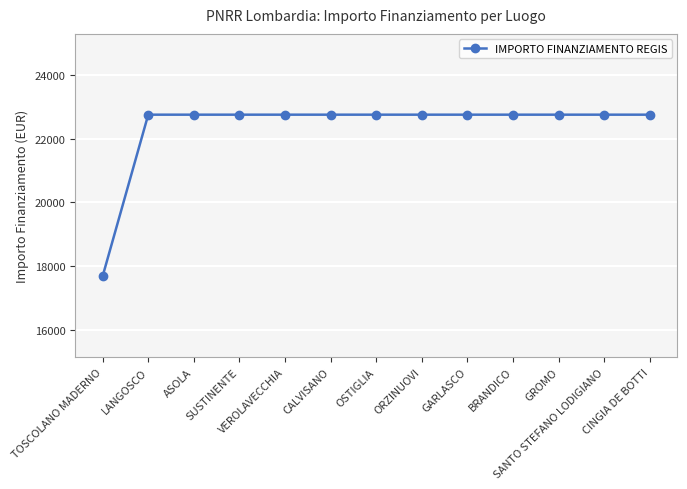

Reading left to right, list all the values displayed in this chart.

17674.8	22750.0	22750.0	22750.0	22750.0	22750.0	22750.0	22750.0	22750.0	22750.0	22750.0	22750.0	22750.0